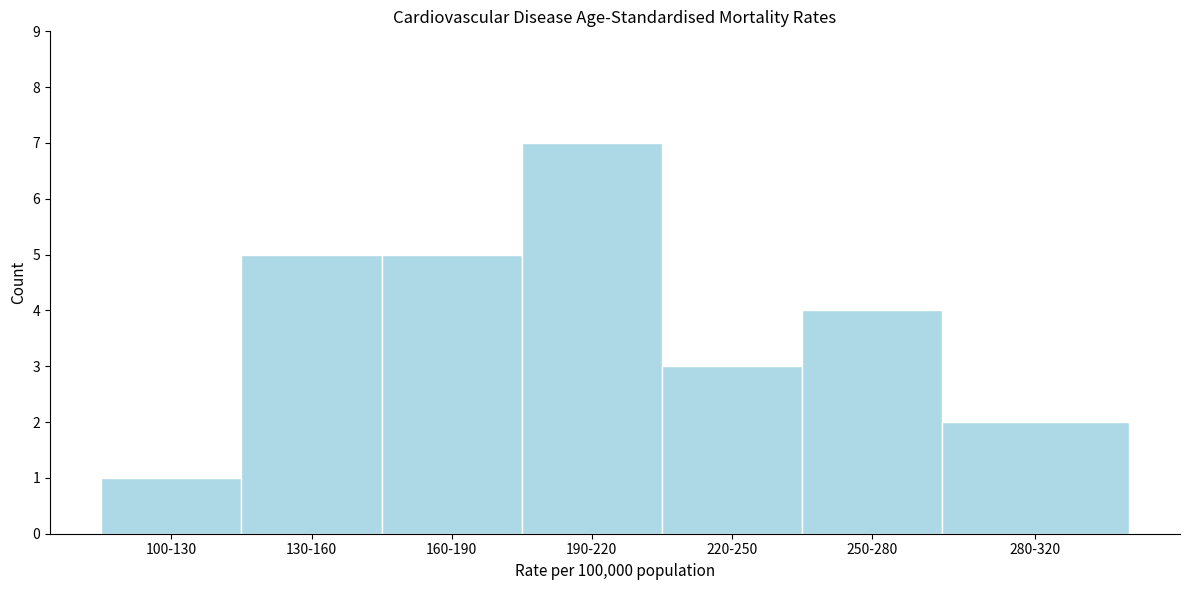

Reading left to right, list all the values displayed in this chart.

1	5	5	7	3	4	2